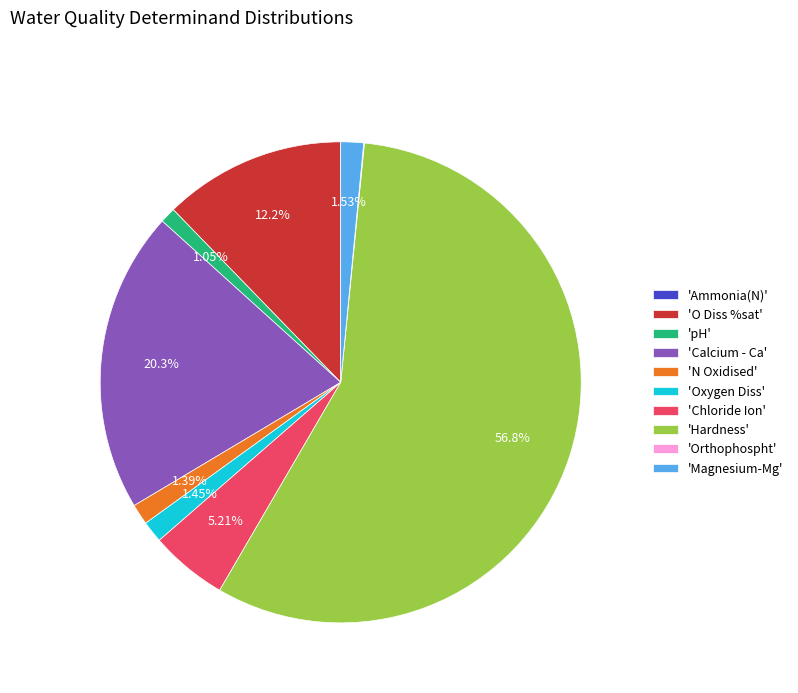

Is there any slice that represents more than half of the pie?

Yes